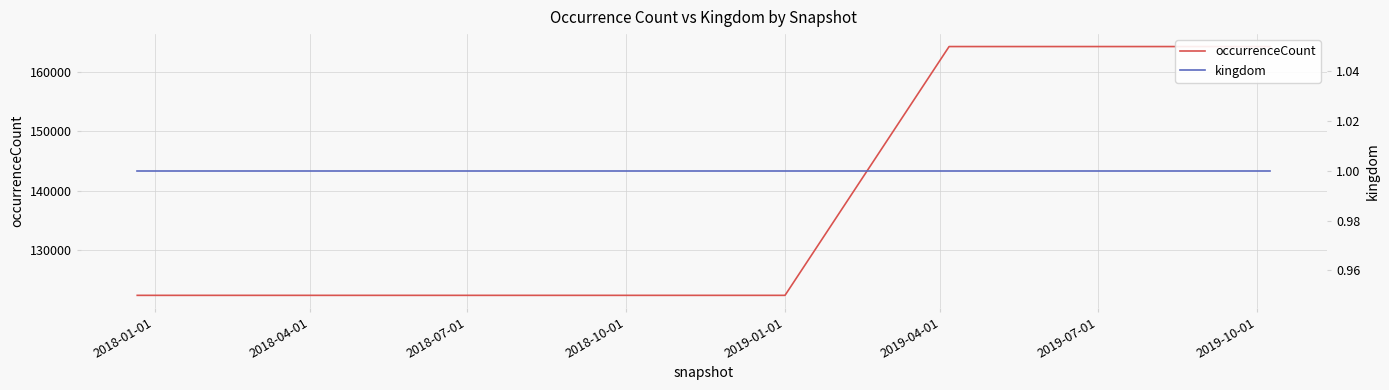

How many lines are shown in the chart?

2